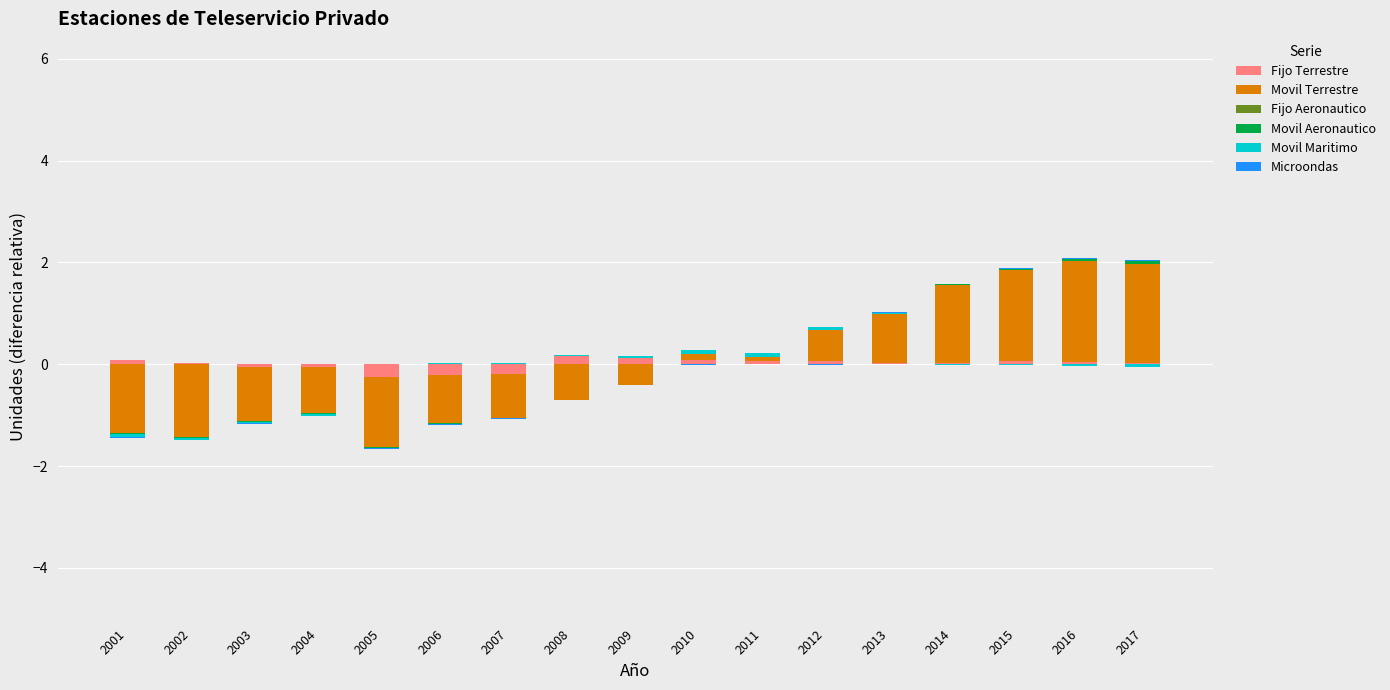

List the series in order of their peak value, lowest first.

Fijo Aeronautico, Microondas, Movil Aeronautico, Movil Maritimo, Fijo Terrestre, Movil Terrestre